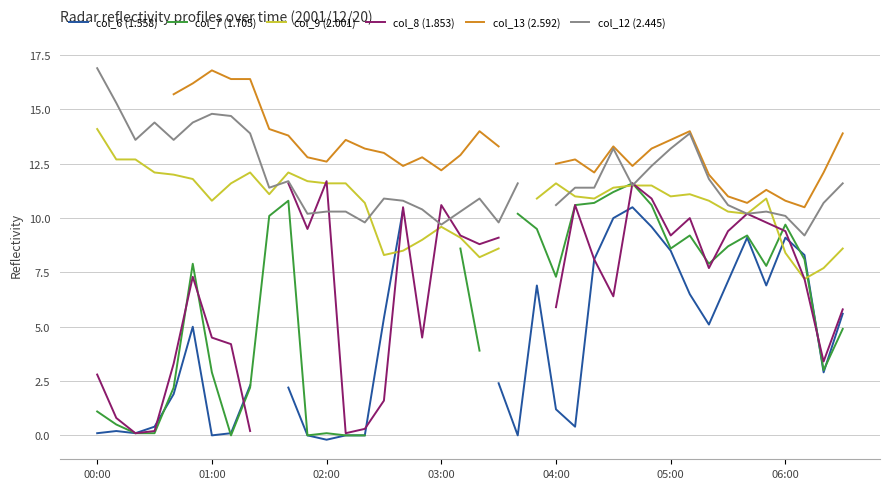

Does the chart have visible grid lines?

Yes